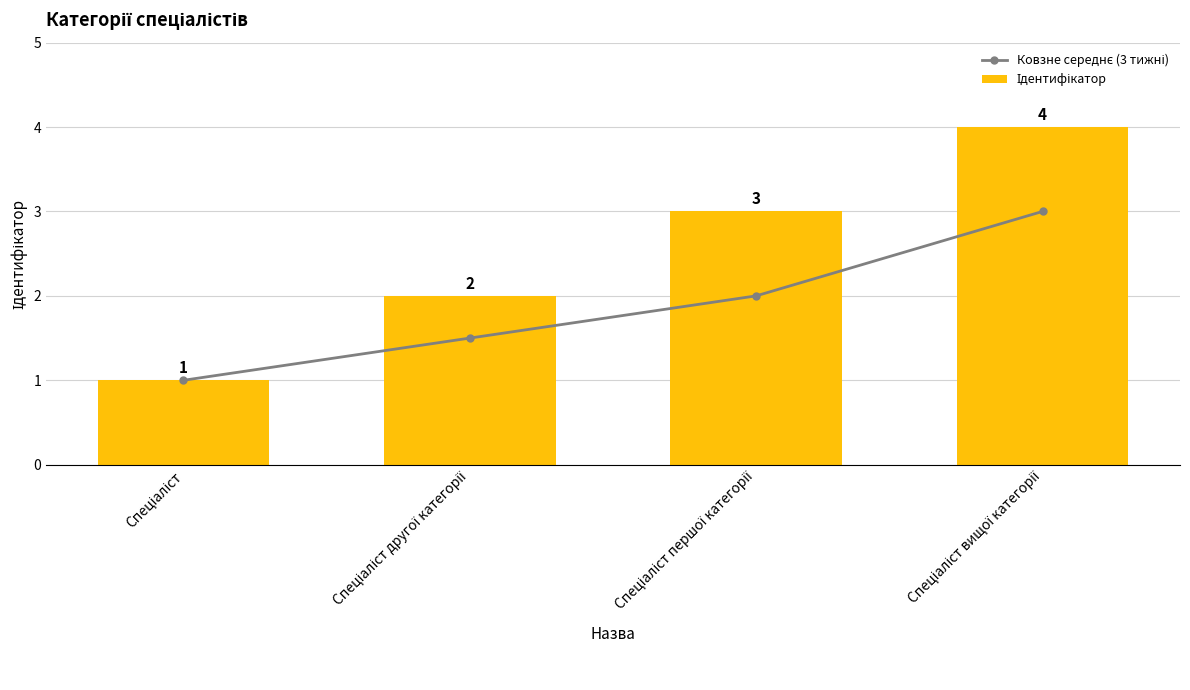

What is the sum of the Ковзне середнє (3 тижні) values at Спеціаліст другої категорії and Спеціаліст вищої категорії?

4.5